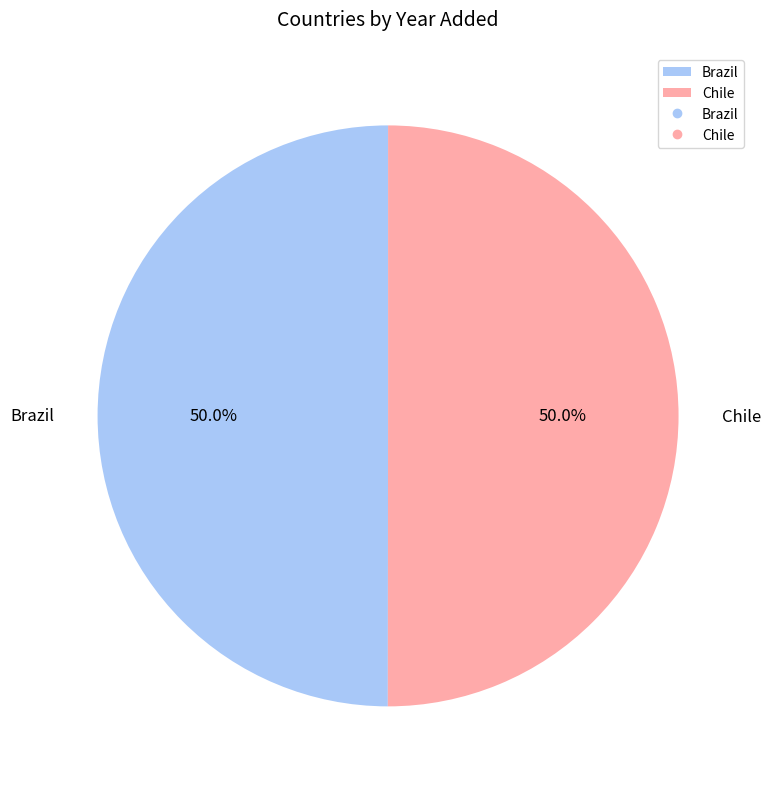

Approximately how many times larger is the value at Chile compared to Brazil?

1.0